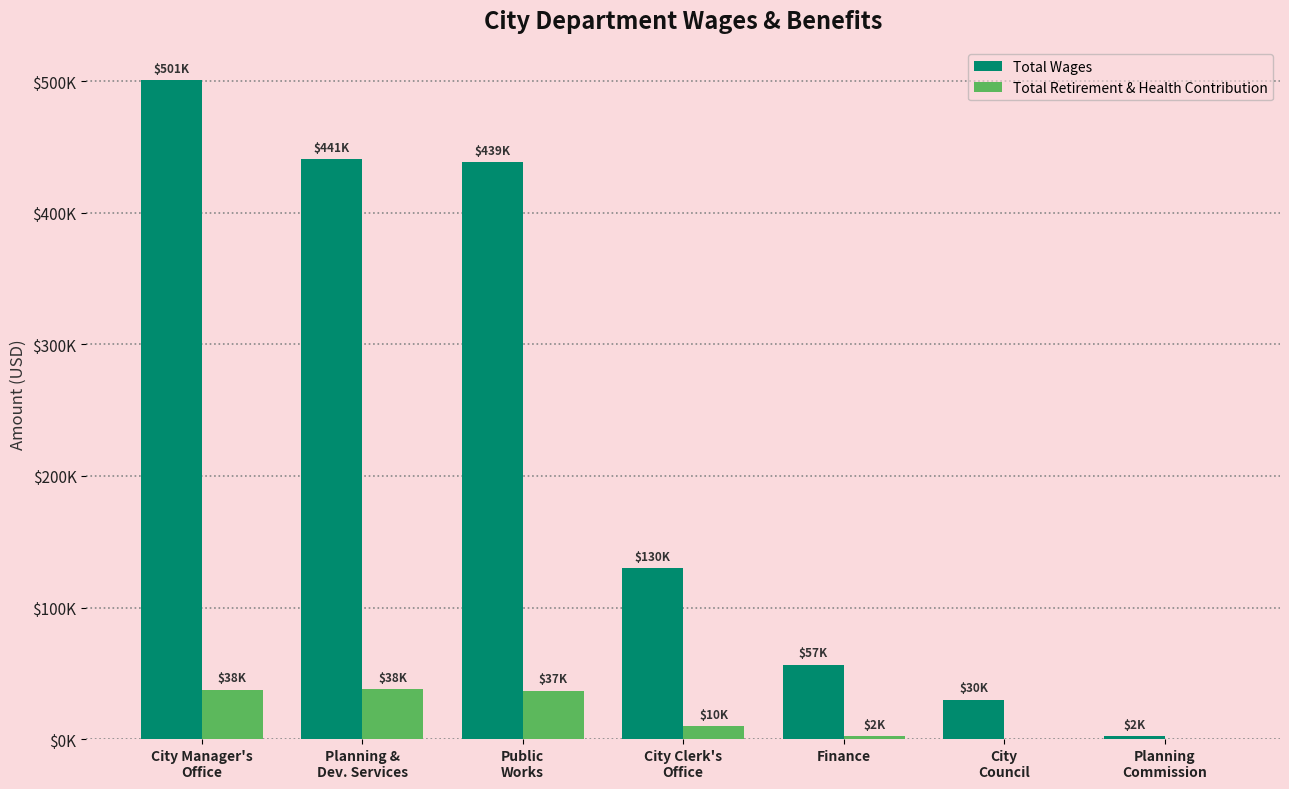

The Total Wages series shows 27136 at Finance. True or false?

False